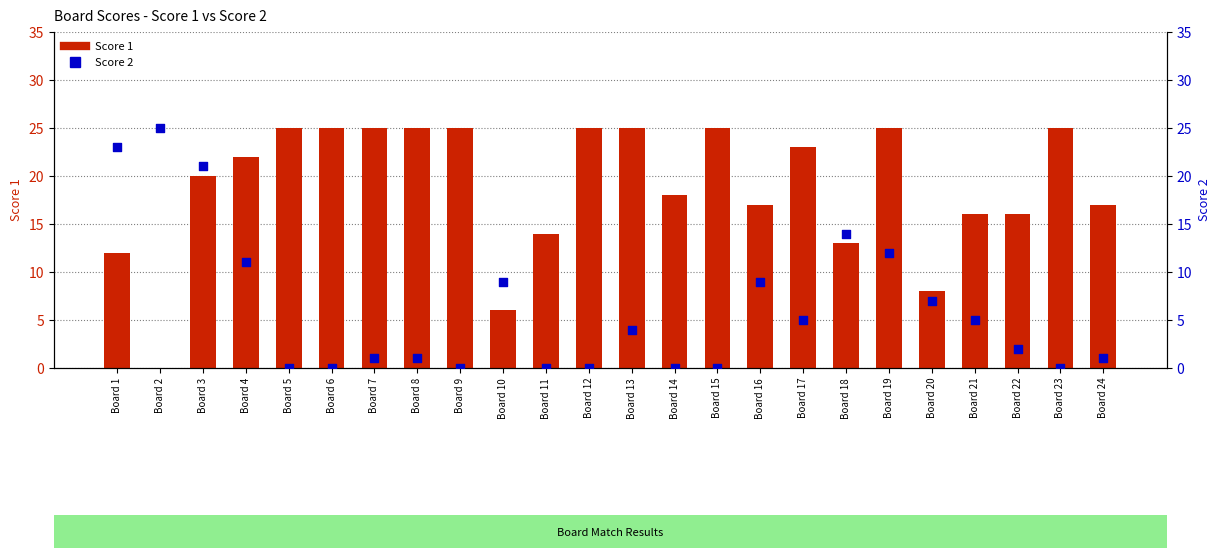

Which series has the largest total across all categories?

Score 1